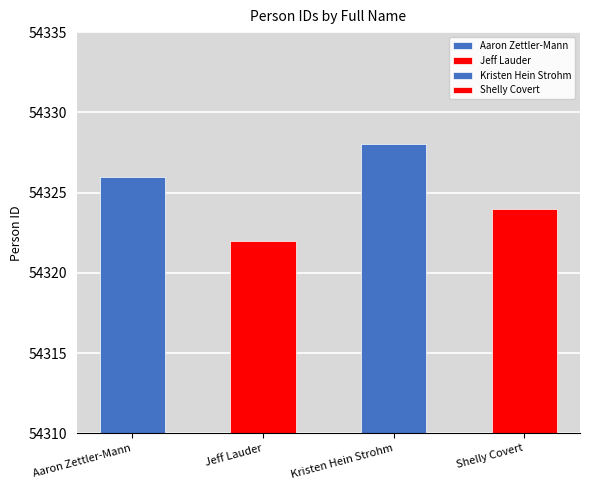

List the labels in order of value, smallest first.

Jeff Lauder, Shelly Covert, Aaron Zettler-Mann, Kristen Hein Strohm